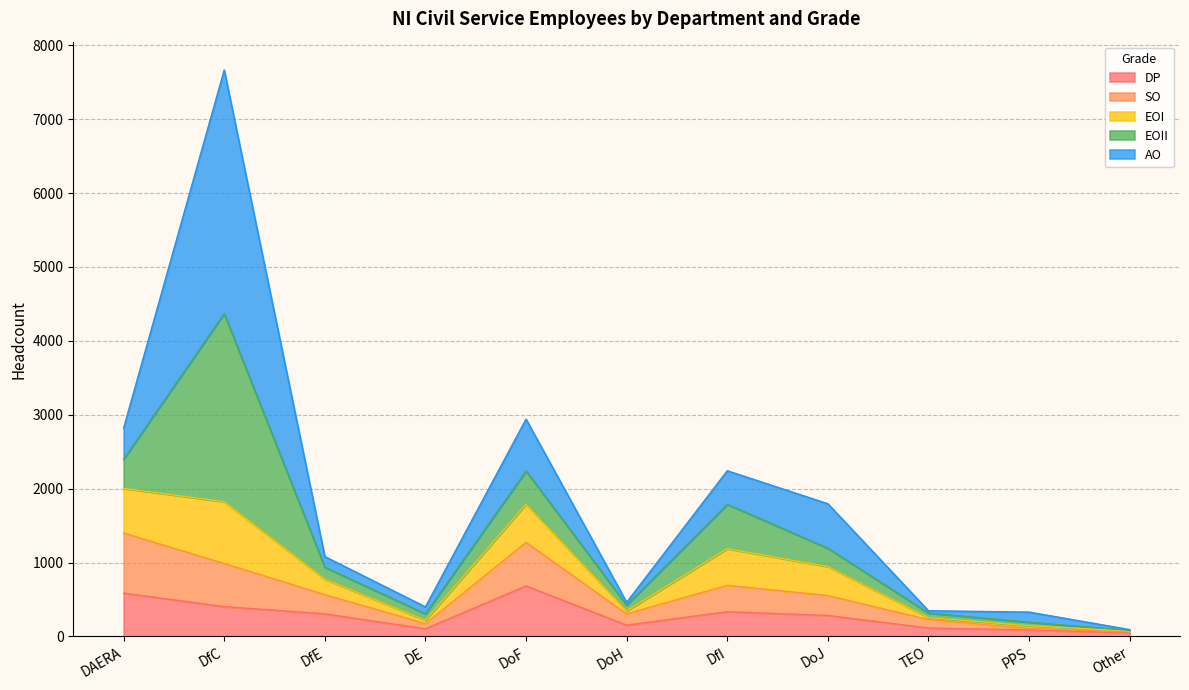

How many lines are shown in the chart?

5